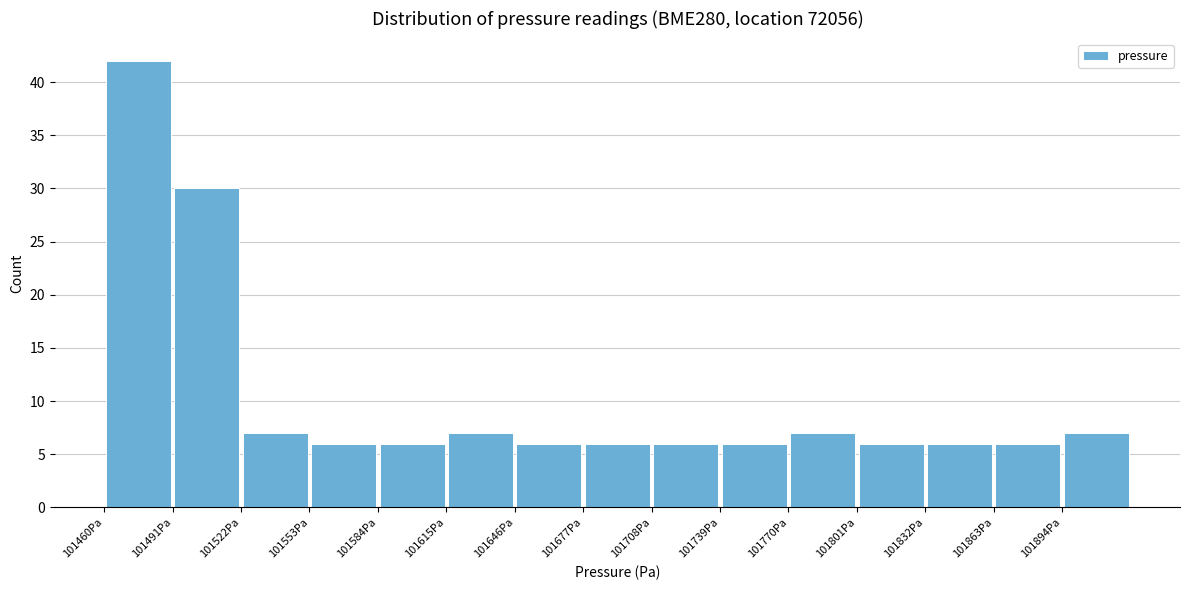

Reading left to right, list every bar in this chart as the range it spans on the x-axis followed by its height. Neither the bar edges nor the heights are printed on the chart, so give them approximately, as read against the axes.

101460 to 101491: 42
101491 to 101522: 30
101522 to 101553: 7
101553 to 101584: 6
101584 to 101615: 6
101615 to 101646: 7
101646 to 101677: 6
101677 to 101708: 6
101708 to 101739: 6
101739 to 101770: 6
101770 to 101801: 7
101801 to 101832: 6
101832 to 101863: 6
101863 to 101894: 6
101894 to 101925: 7